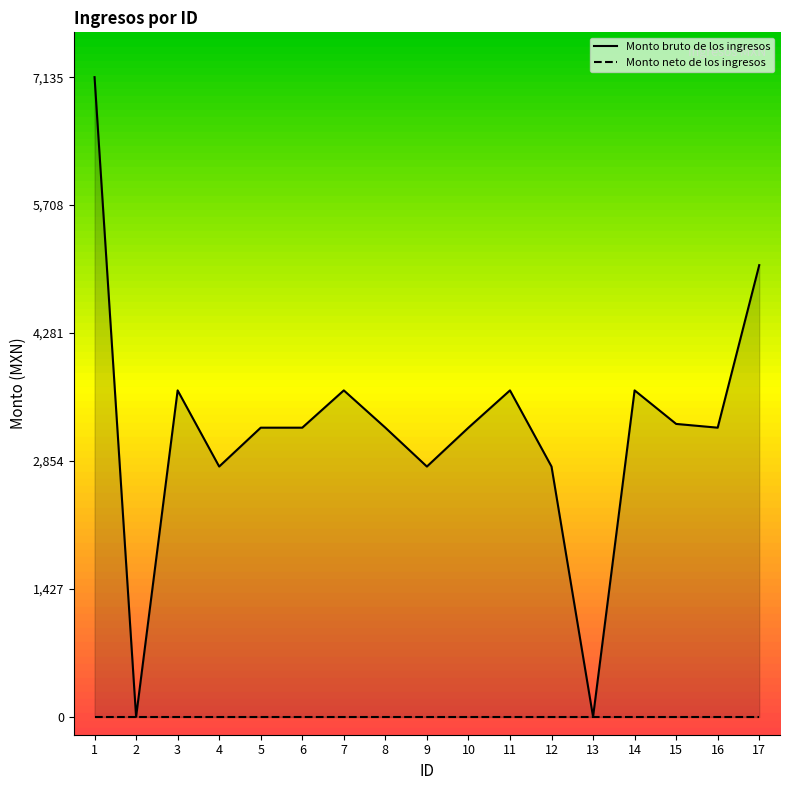

How many data points does each series have?

17